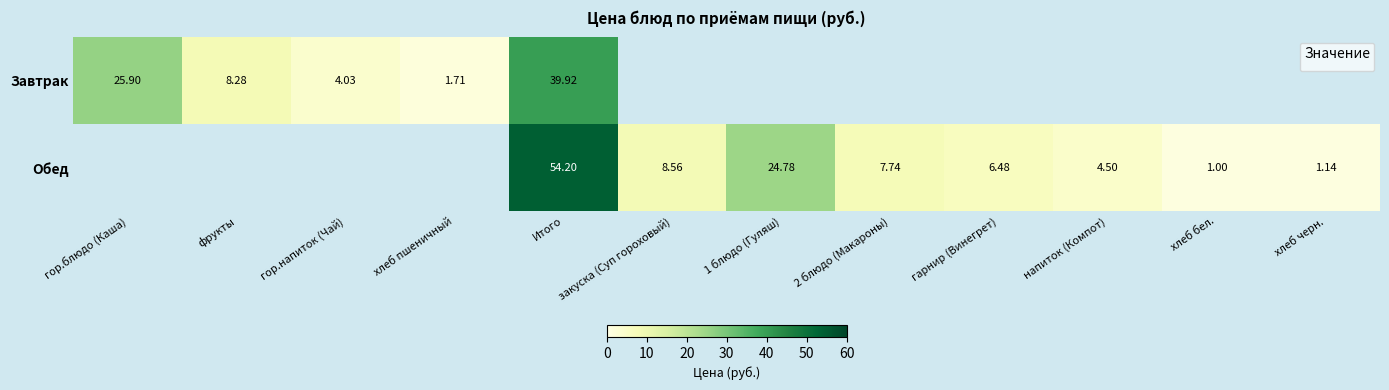

At which category is the sum across all series the highest?

Итого